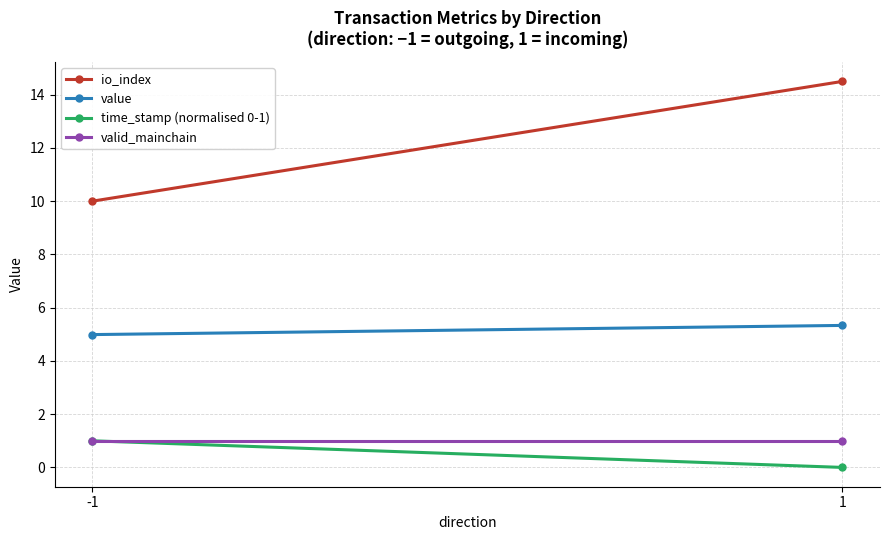

Rank the series by their maximum value, from lowest to highest.

time_stamp (normalised 0-1), valid_mainchain, value, io_index